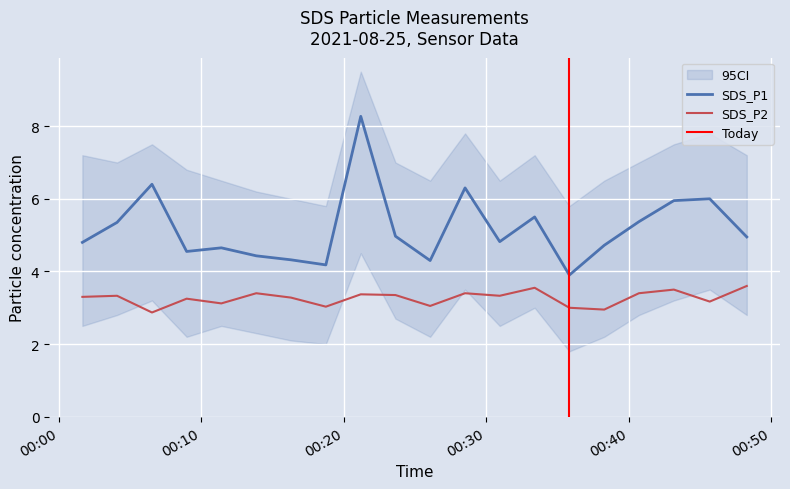

True or false: SDS_P2 and SDS_P1 intersect in this chart.

False